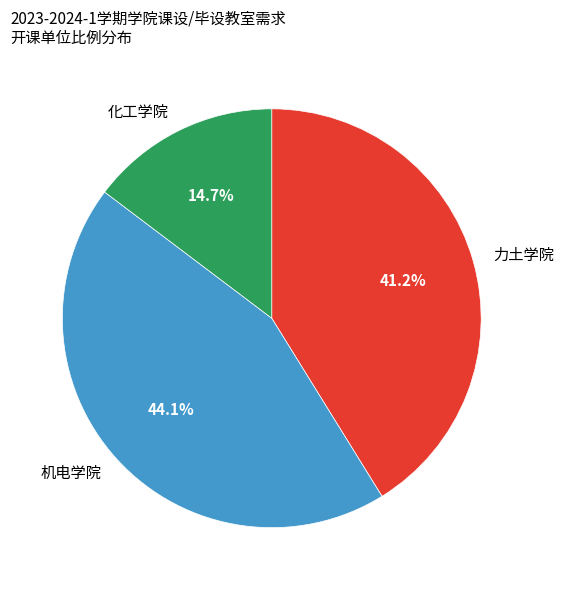

Is it true that 化工学院 is 29% of the pie?

False